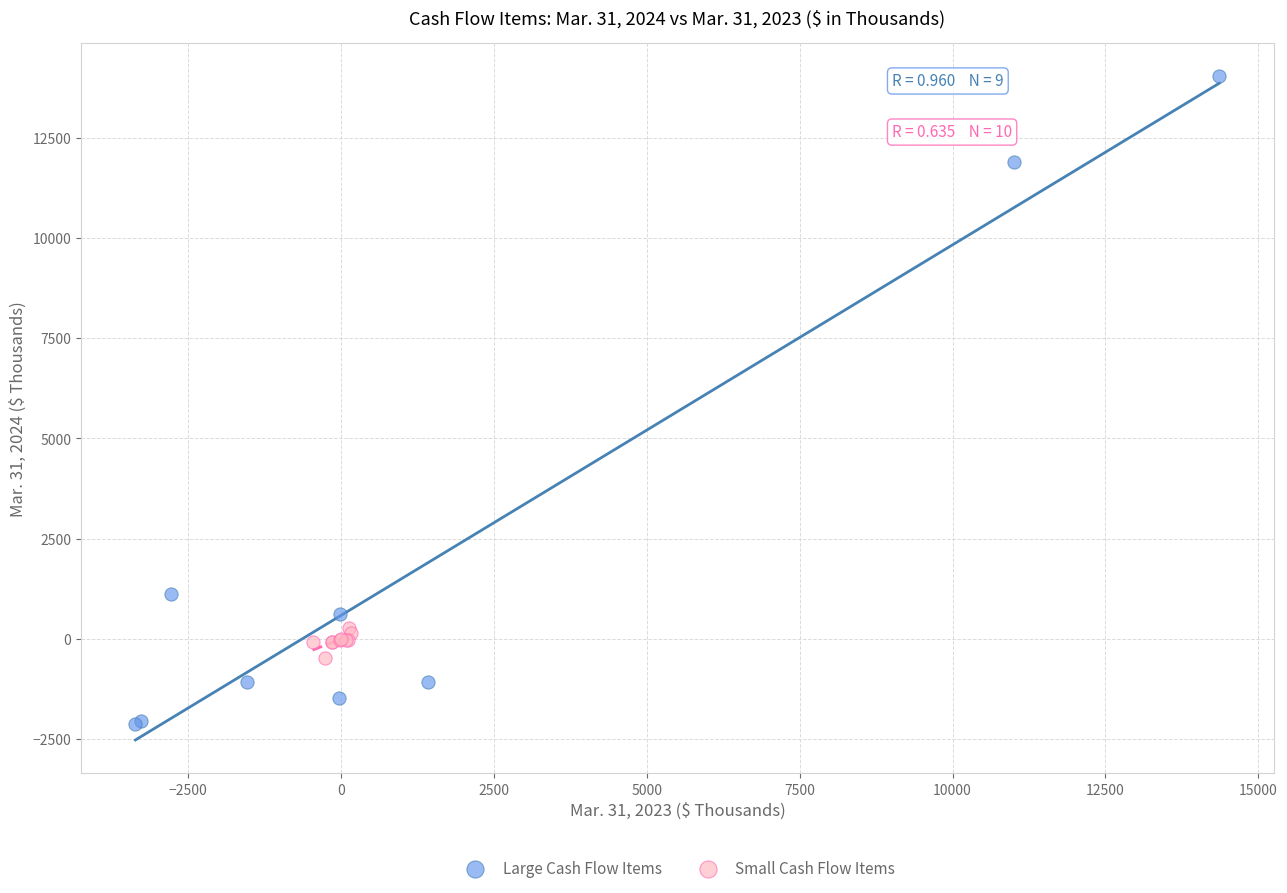

Which series reaches the minimum Y coordinate?

Large Cash Flow Items